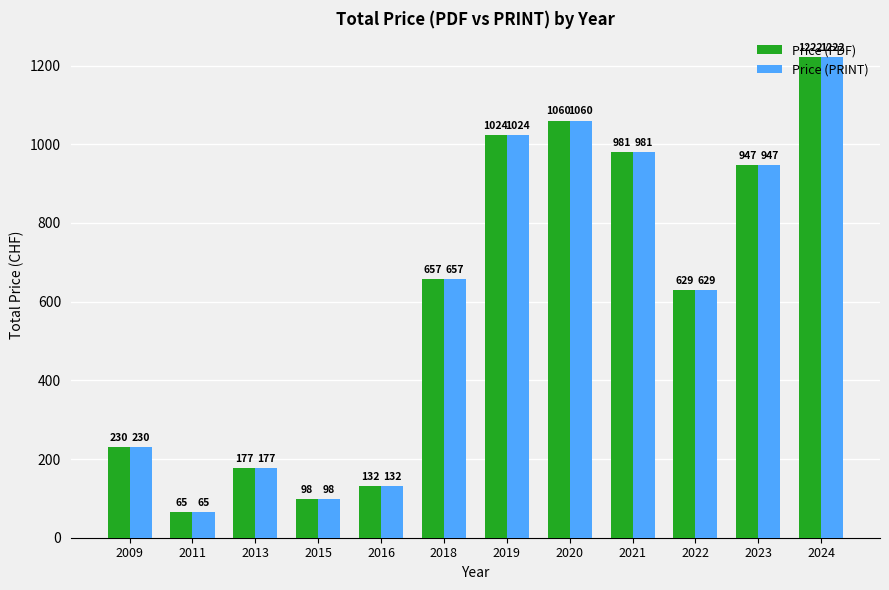

Reading left to right, what are all the values shown in this chart?

Price (PDF): 2009=230	2011=65	2013=177	2015=98	2016=132	2018=657	2019=1024	2020=1060	2021=981	2022=629	2023=947	2024=1222
Price (PRINT): 2009=230	2011=65	2013=177	2015=98	2016=132	2018=657	2019=1024	2020=1060	2021=981	2022=629	2023=947	2024=1222